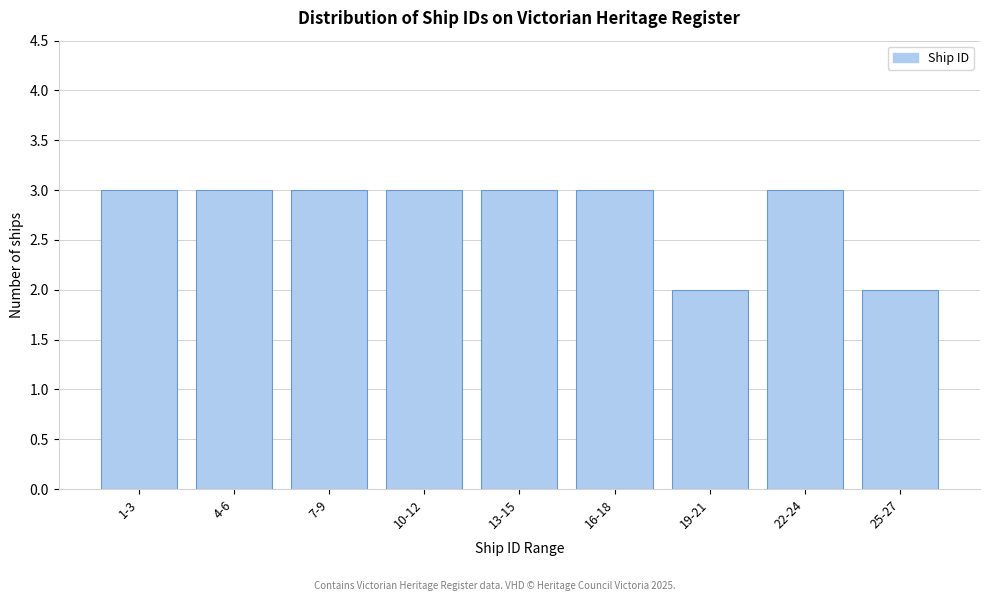

Reading right to left, extract all data points from this chart.

2	3	2	3	3	3	3	3	3